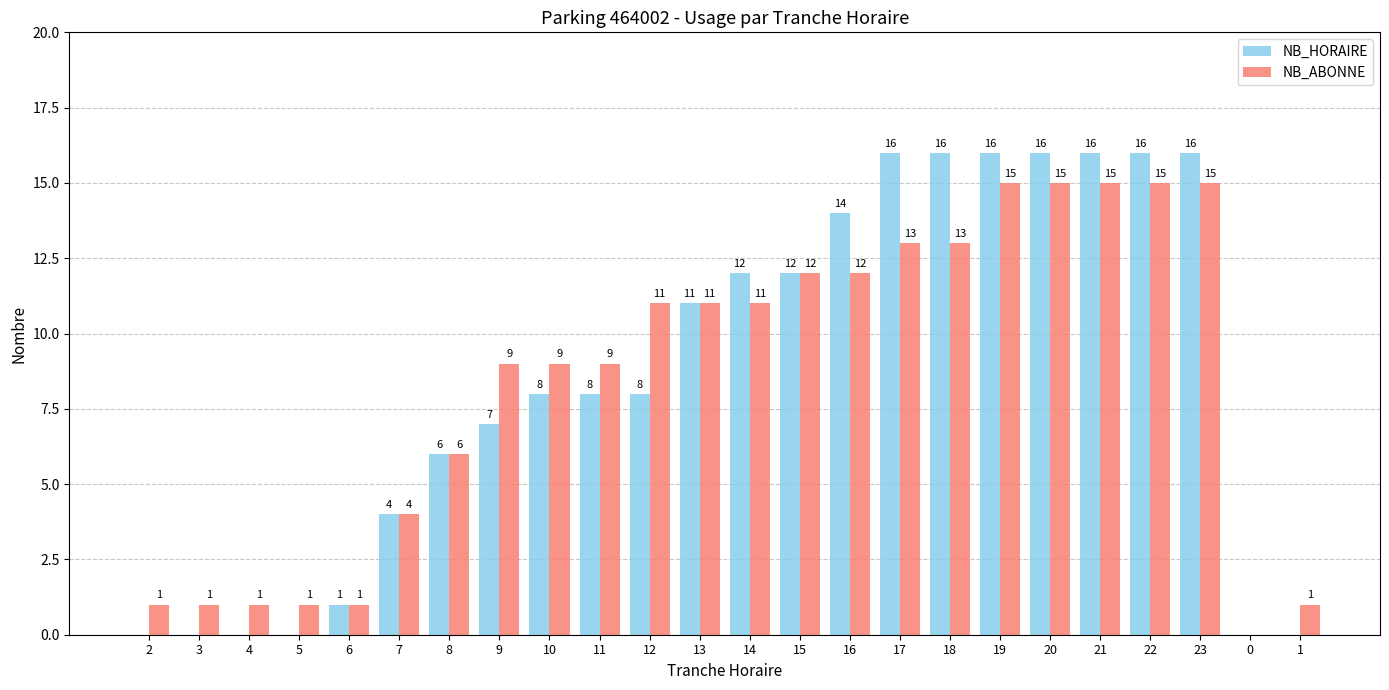

What is the sum of all NB_HORAIRE values?

203